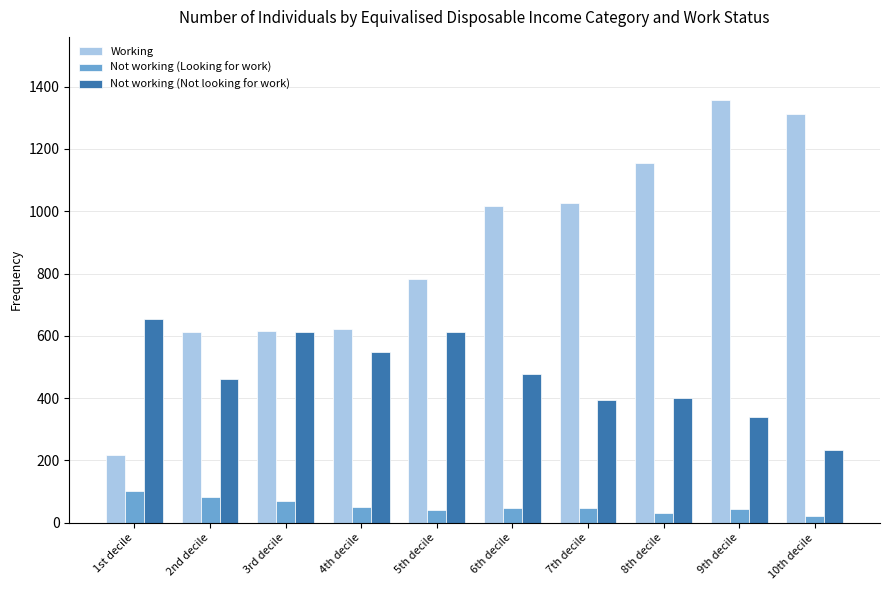

Read the Not working (Not looking for work) value at 10th decile, to the nearest 5.

235